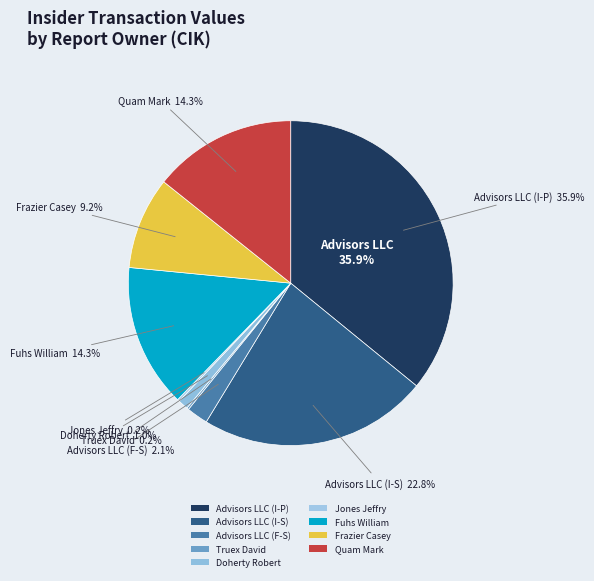

The 1774370 slice represents 14% of the pie. True or false?

True